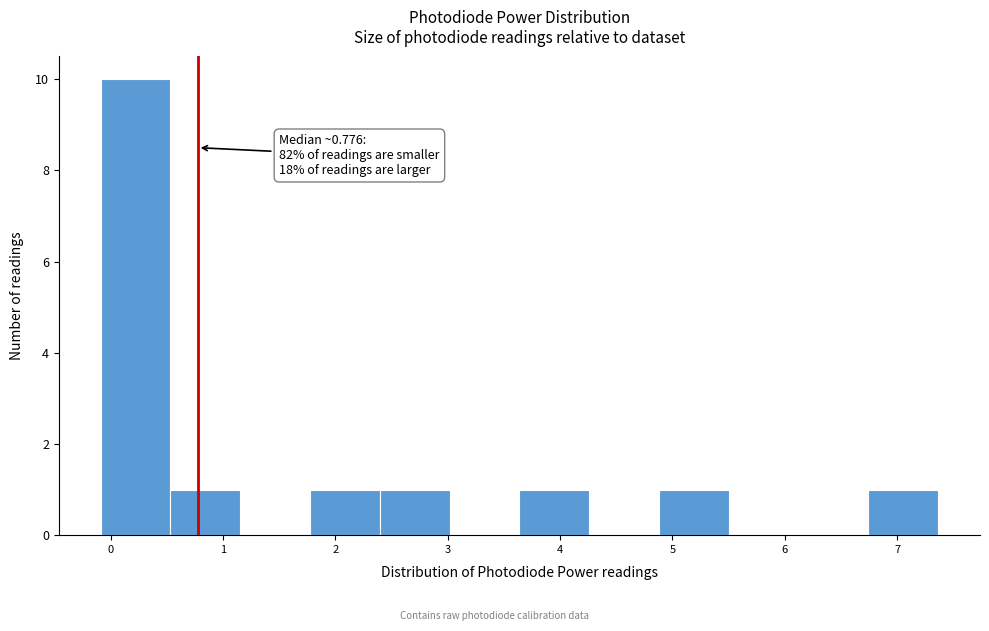

Which range on the x-axis has the tallest bar?

-0.1 to 0.5